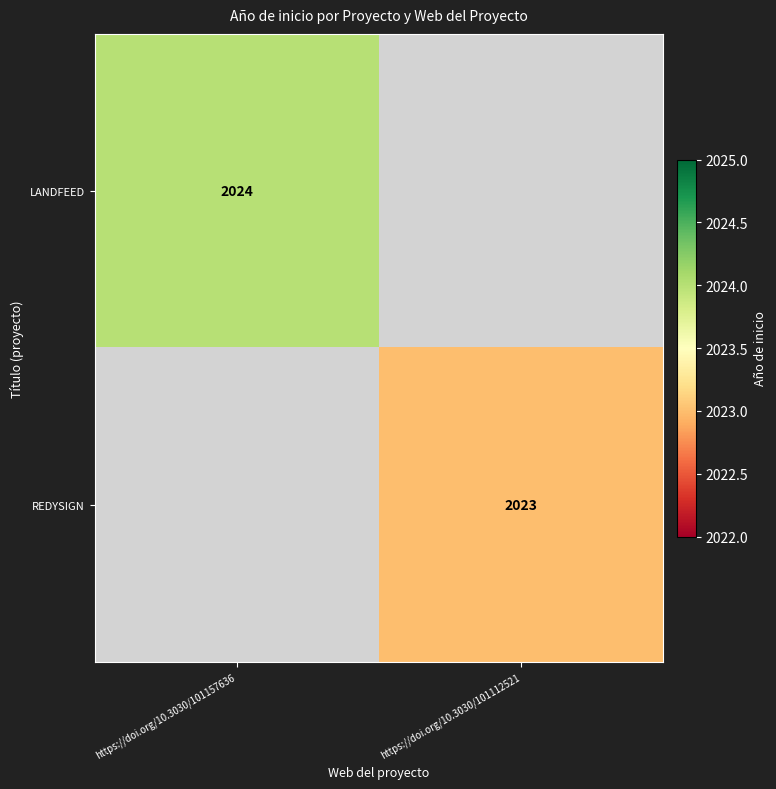

At how many categories does at least one series exceed 2023?

1